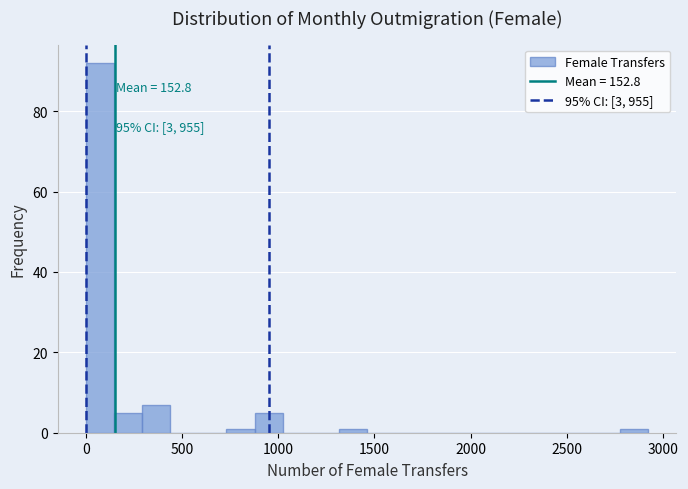

Around what value on the x-axis is the tallest bar? Give the approximate position of its centre, as read against the axis.

50